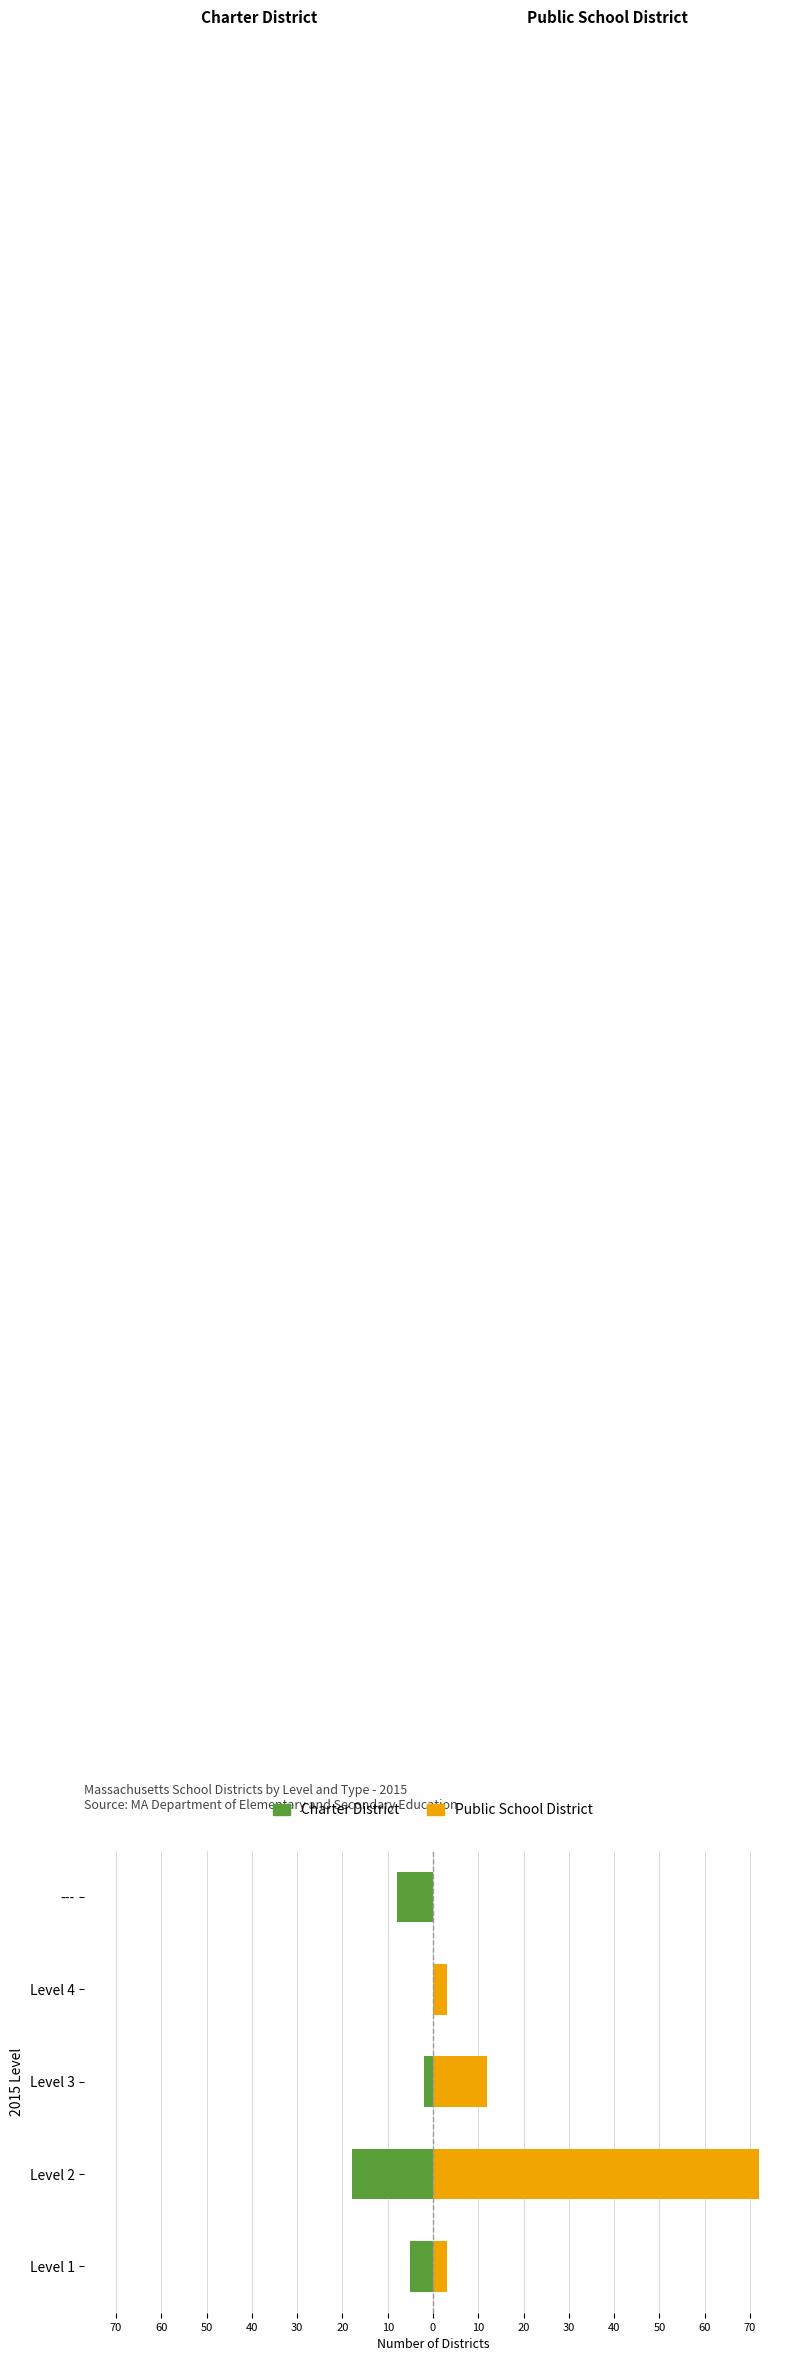

Which series changed the most between Level 1 and Level 3?

Public School District